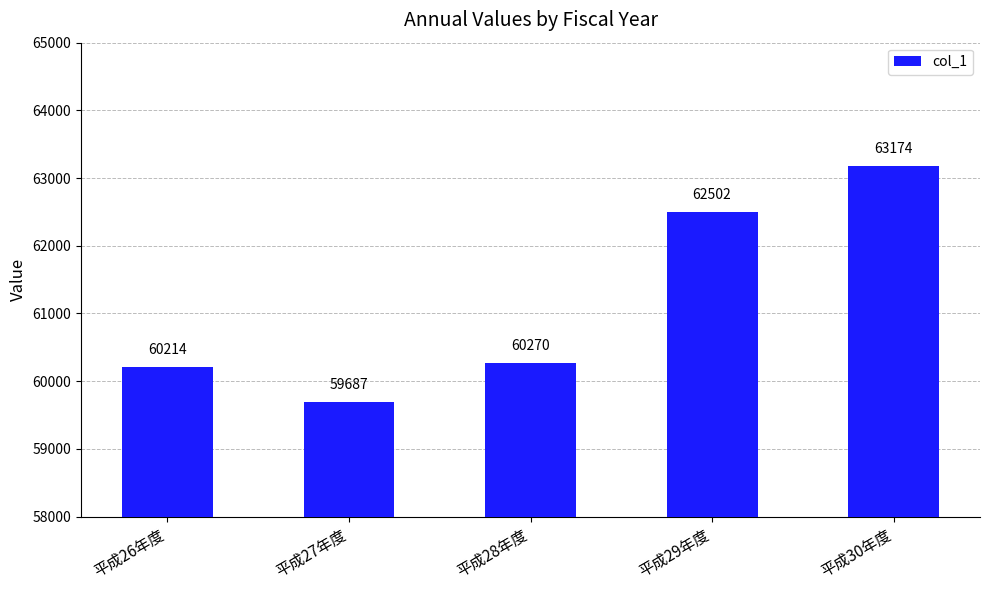

List the labels in order of value, smallest first.

平成27年度, 平成26年度, 平成28年度, 平成29年度, 平成30年度